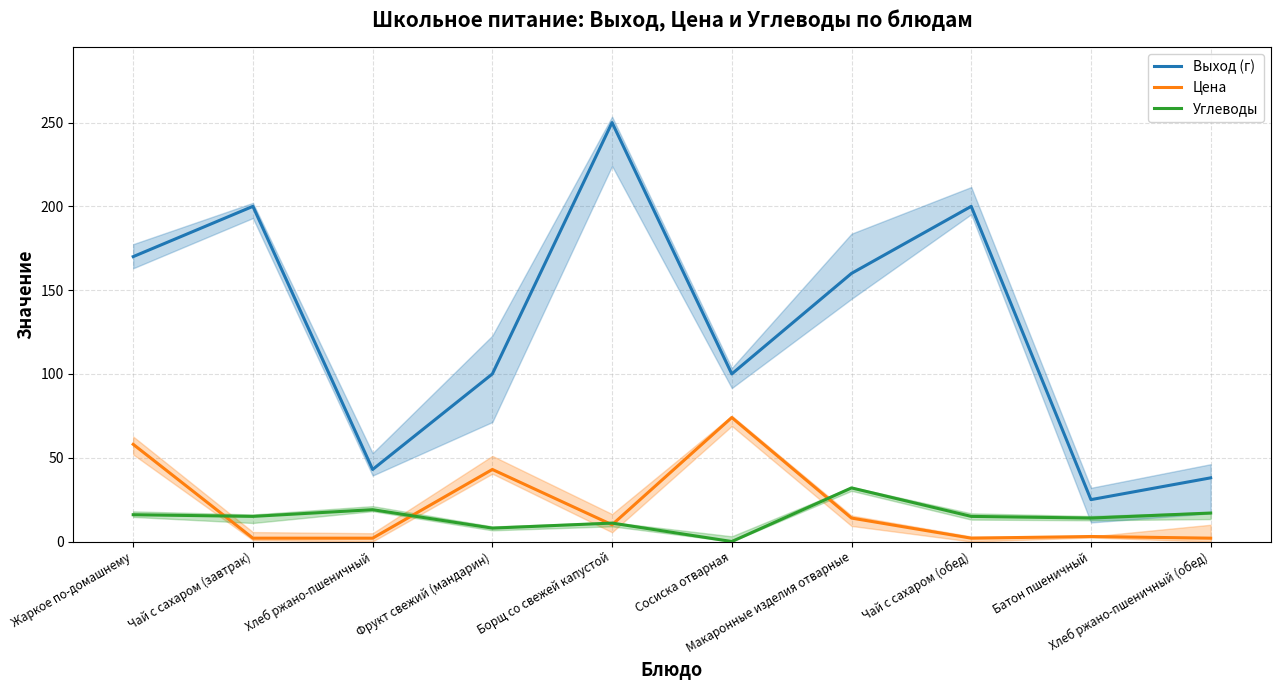

At Фрукт свежий (мандарин), list the series in order from smallest to largest.

Углеводы, Цена, Выход (г)